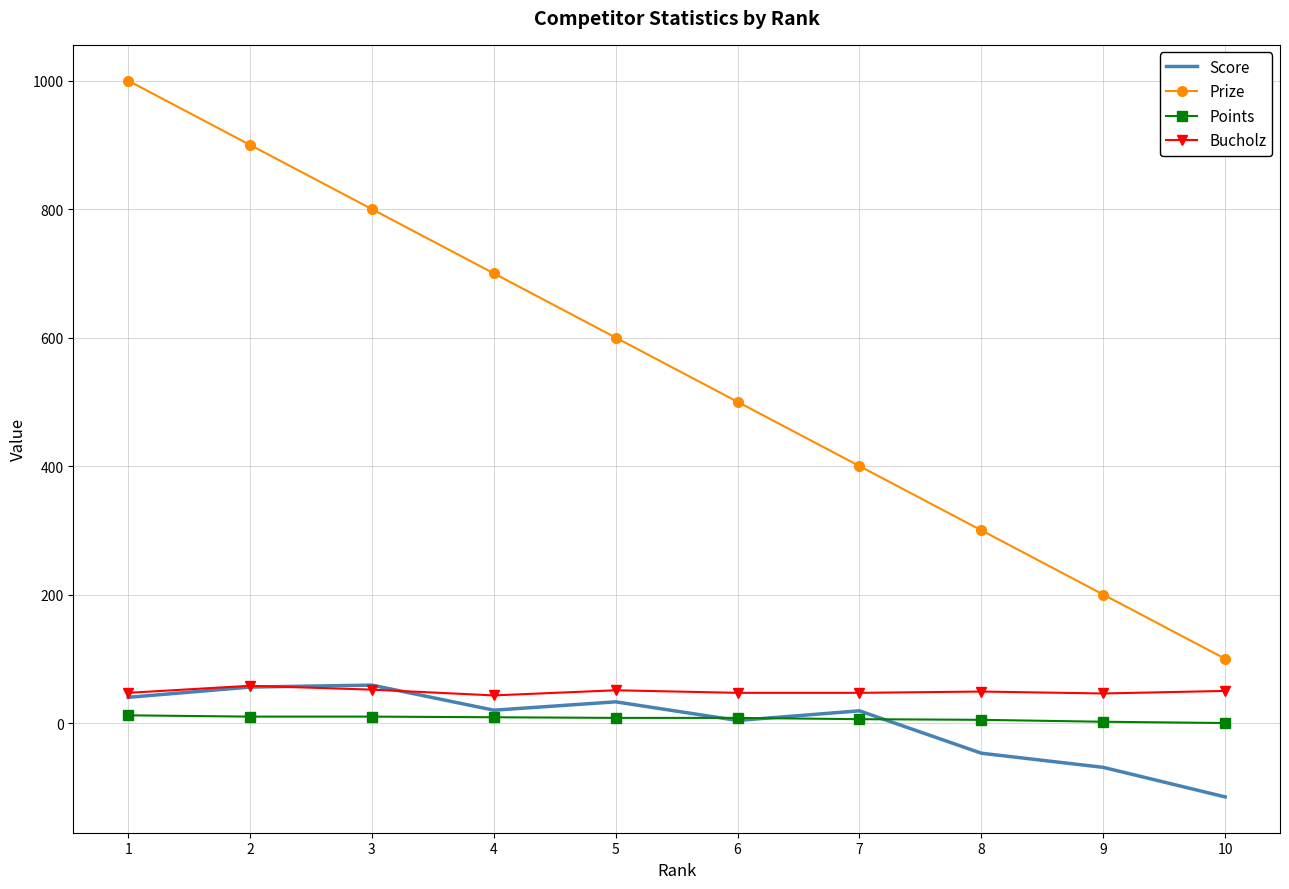

True or false: Prize and Score intersect in this chart.

False